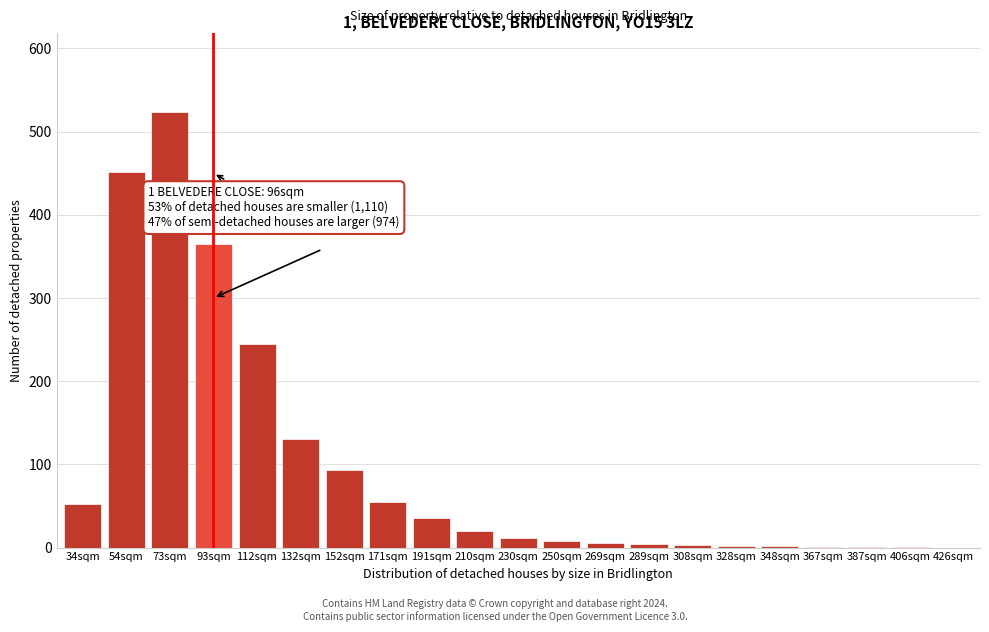

Approximately how many times larger is the value at 93sqm compared to 112sqm?

1.5